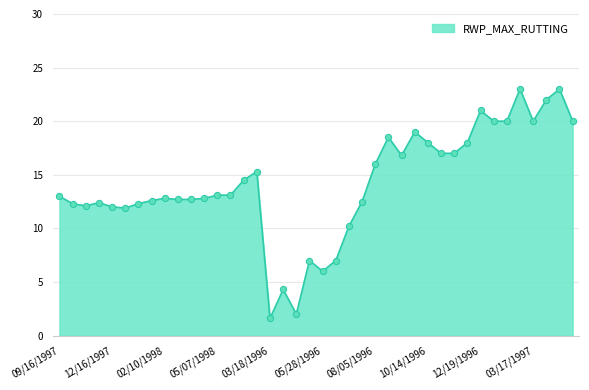

What is the maximum value shown in the chart?

23.0